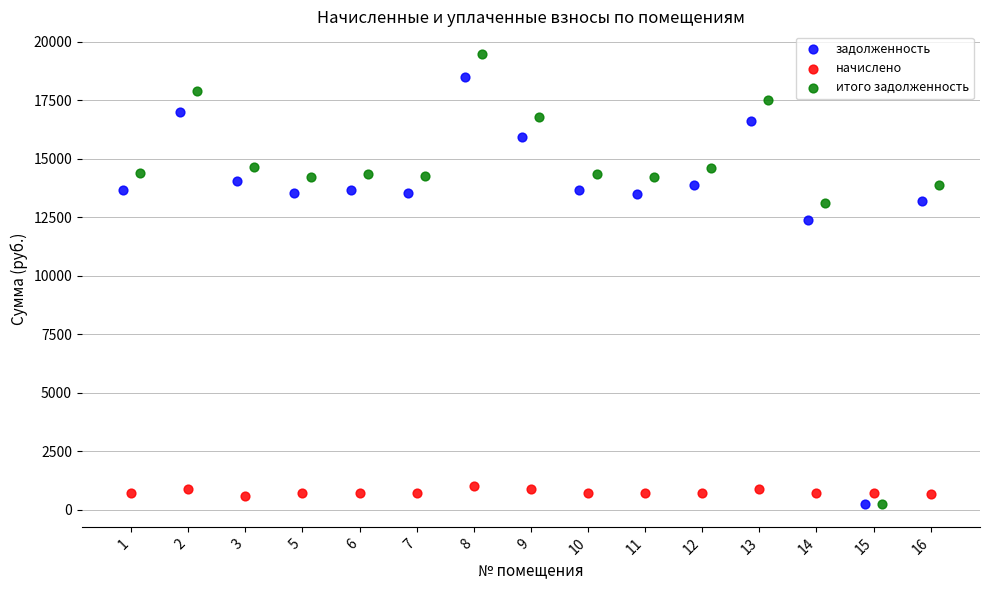

What are all the series names shown in the legend?

задолженность, начислено, итого задолженность